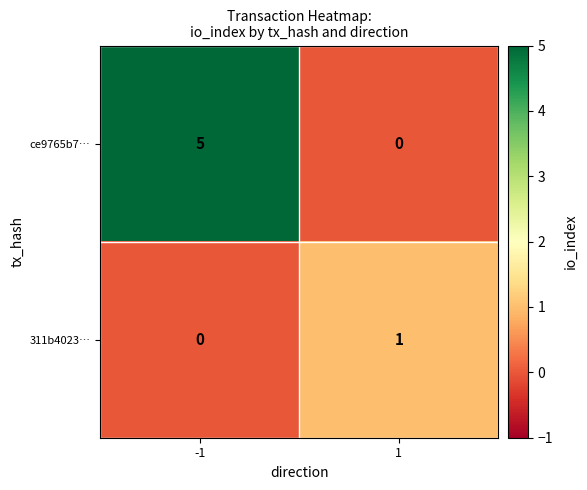

True or false: 311b4023… has a value of 0 at -1.

True